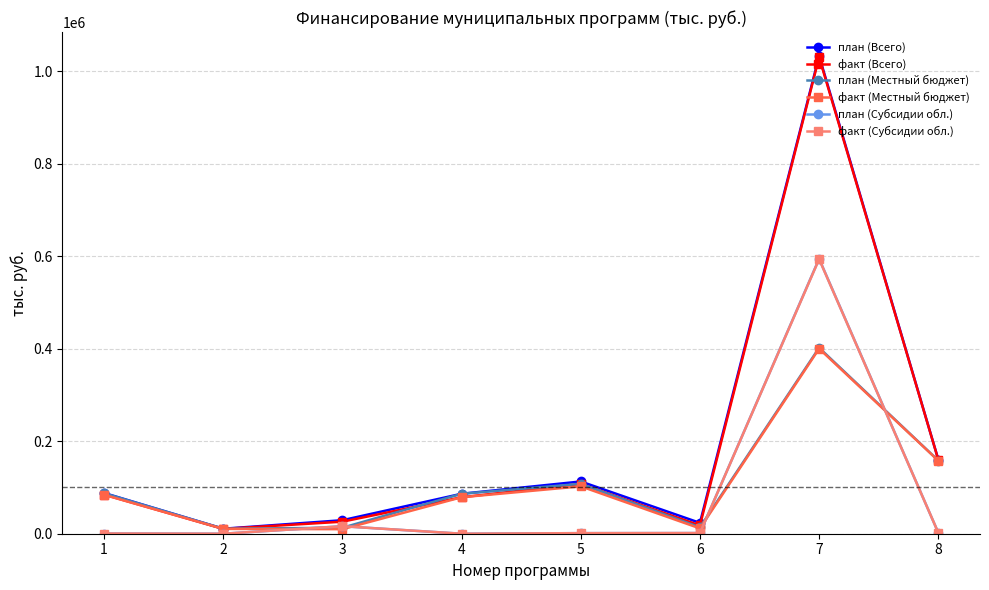

Which series ends up on top after the final intersection of план (Субсидии обл.) and факт (Местный бюджет)?

факт (Местный бюджет)